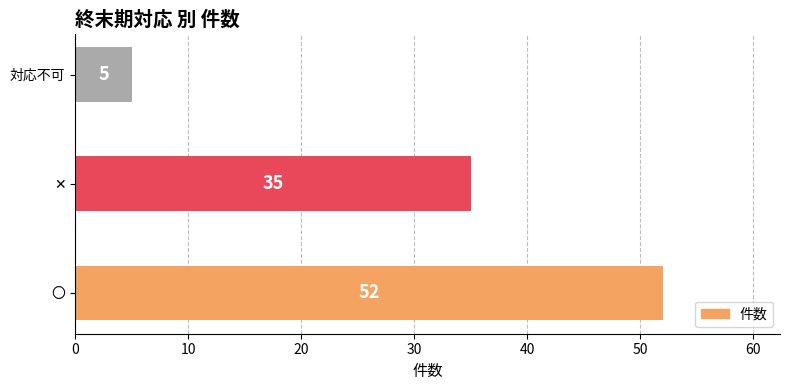

Between 〇 and 対応不可, which is larger?

〇